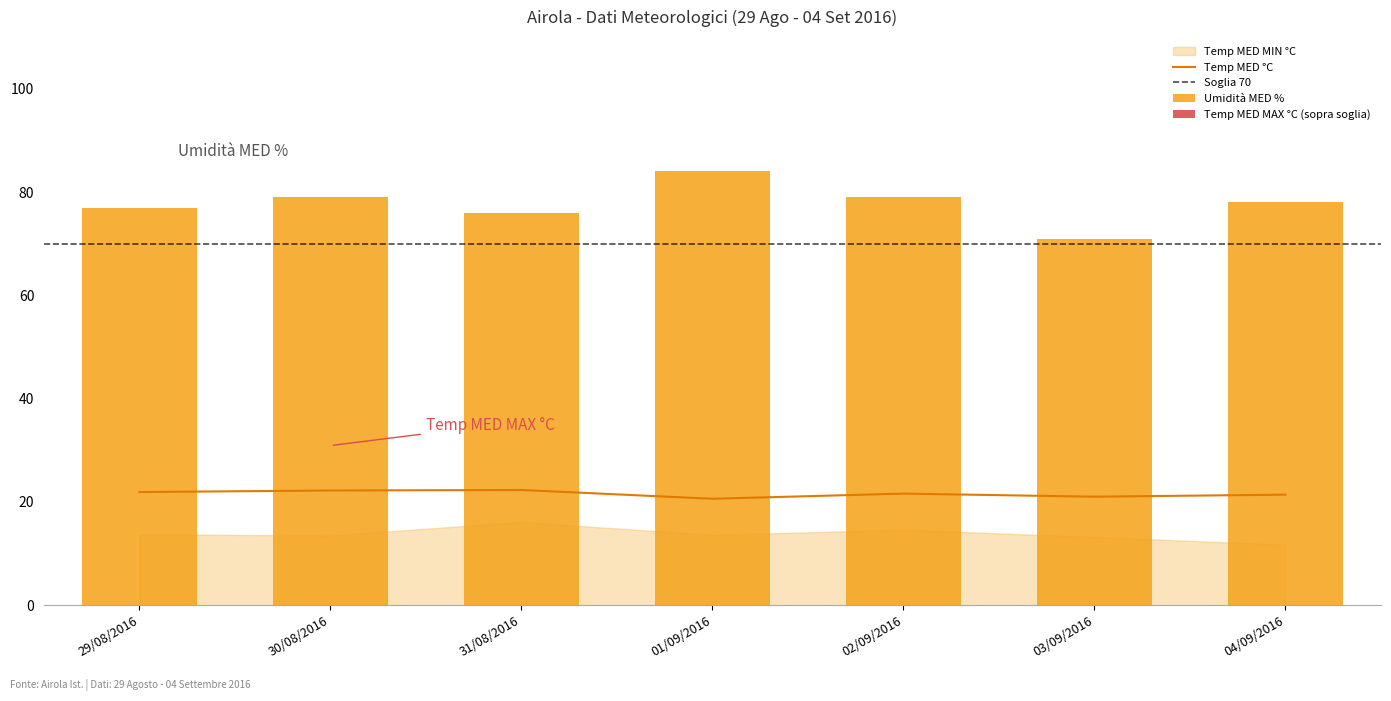

The Temp MED °C series shows 8.2 at 01/09/2016. True or false?

False